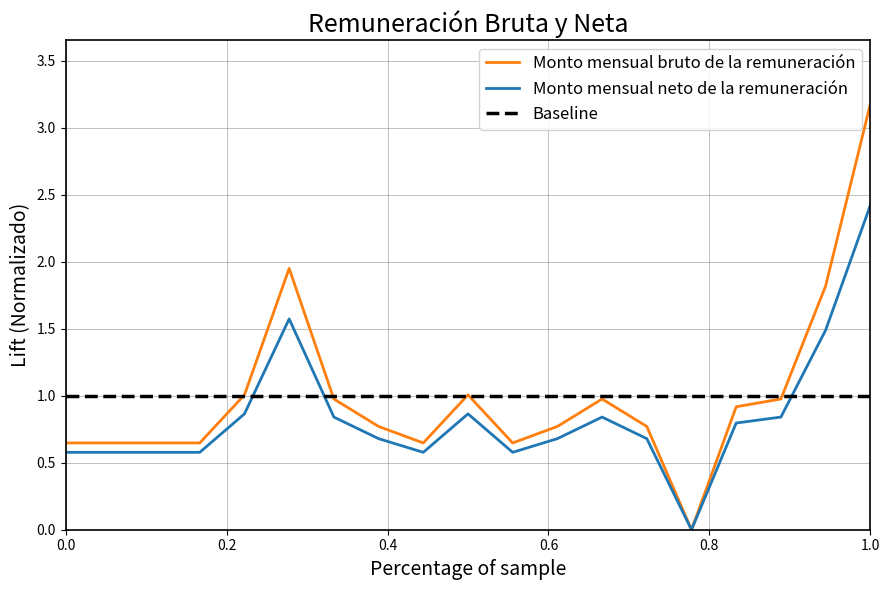

What is the maximum value shown in the chart?

3.2